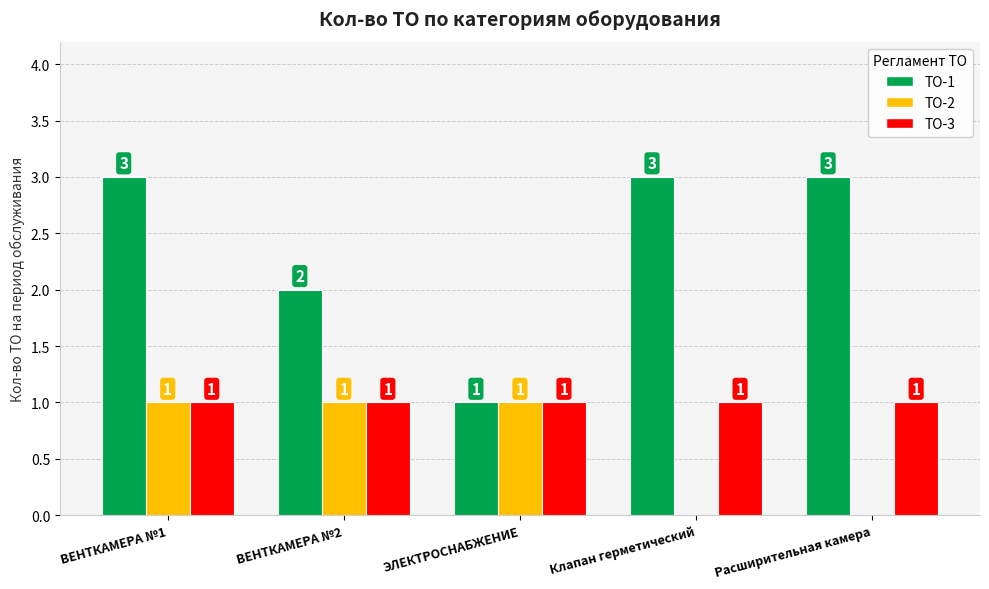

What is the sum of the ТО-2 values at ВЕНТКАМЕРА №2 and Расширительная камера?

1